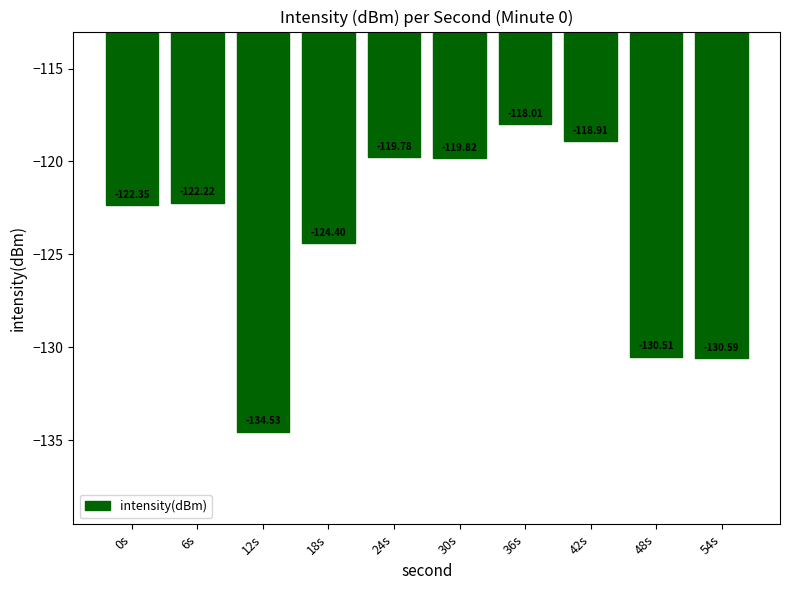

What is the sum of the values at 18s and 12s?

-258.9